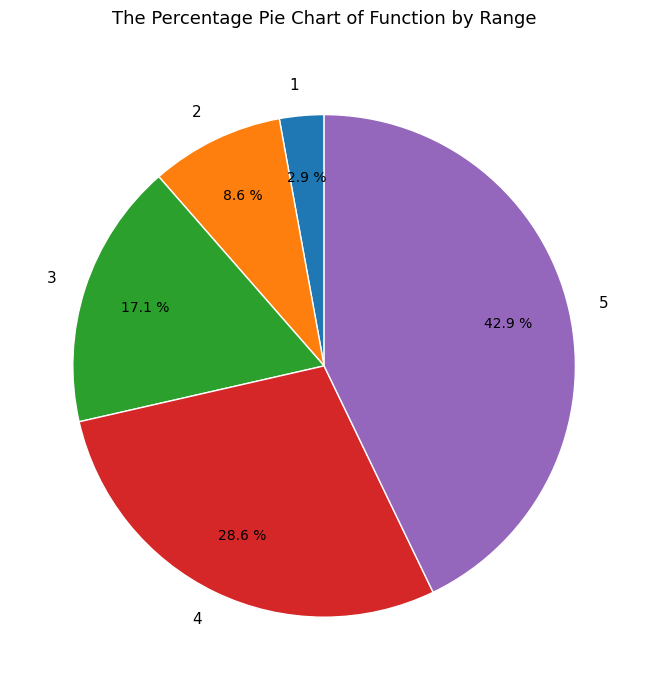

To the nearest percent, what portion does 2 represent?

9%